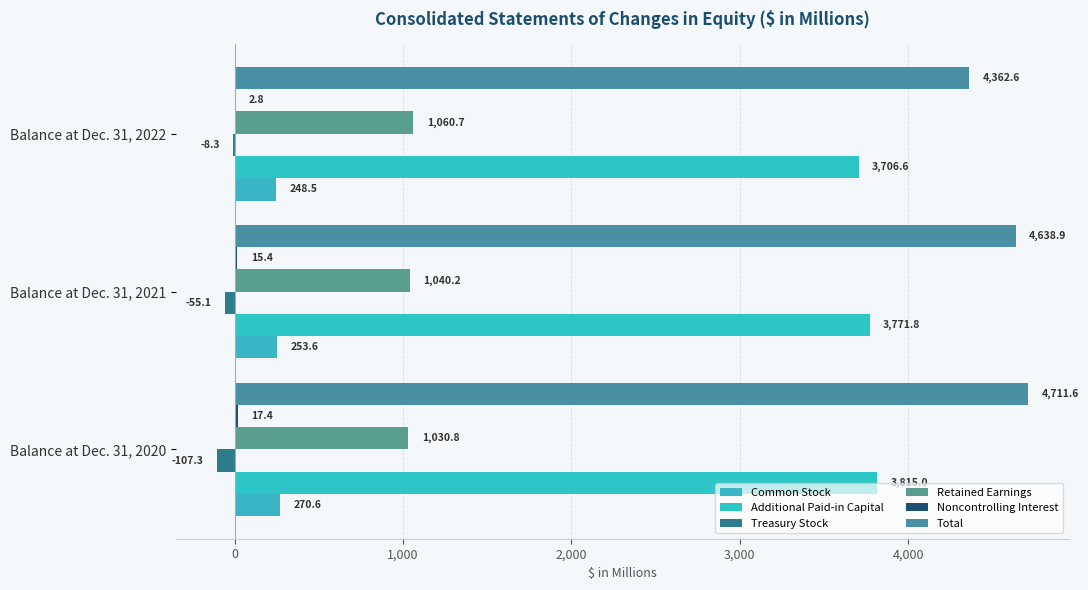

Count the number of categories in the chart.

3